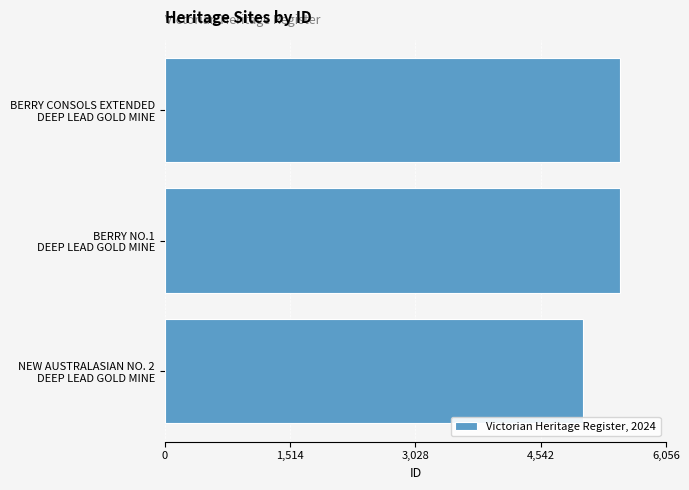

What is the maximum value shown in the chart?

5506